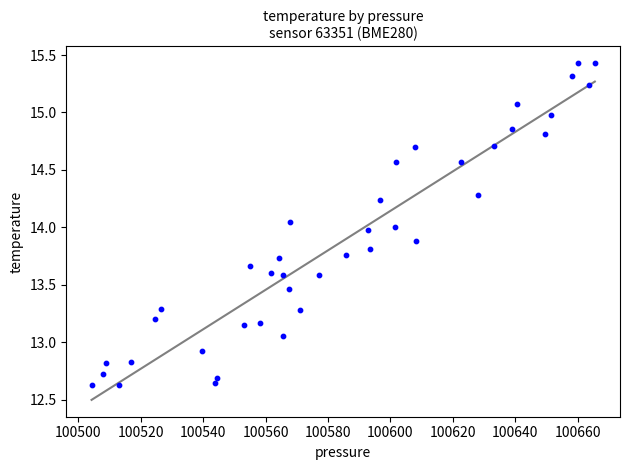

What is the range of X values (max minus min)?

161.3